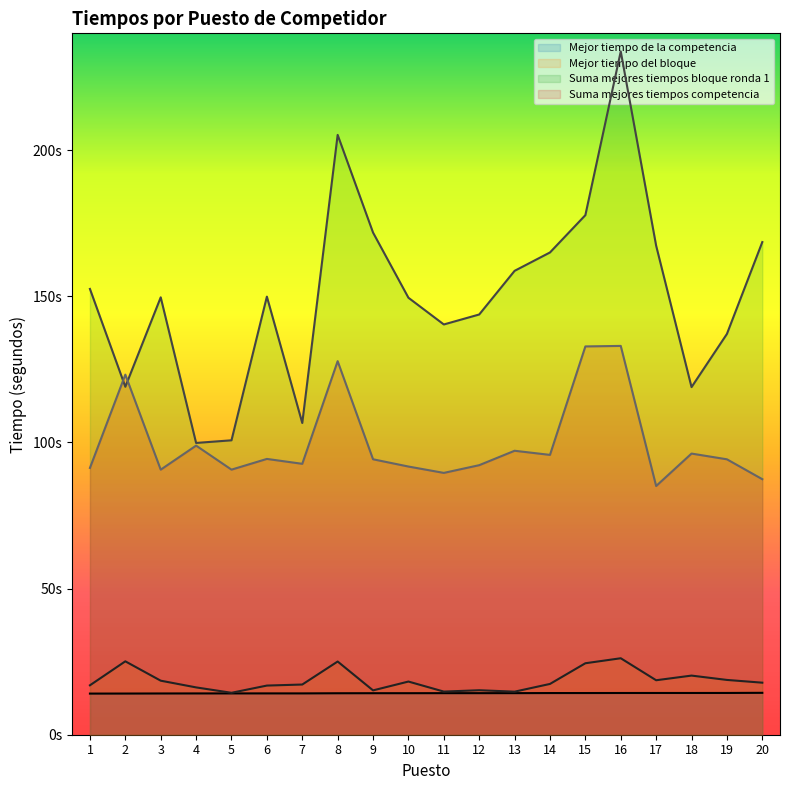

What value does the Suma mejores tiempos competencia series have at 16?

133.0